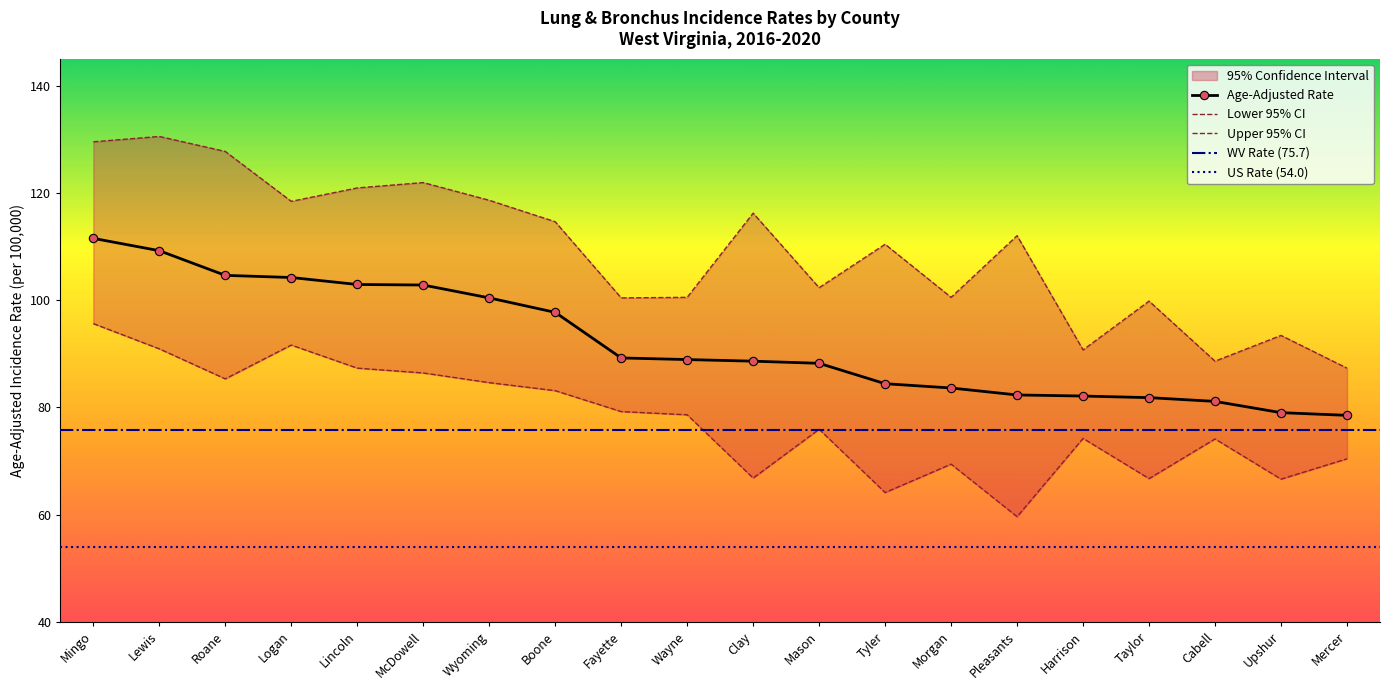

Between Fayette and Upshur, which series saw the biggest shift?

Lower 95% CI